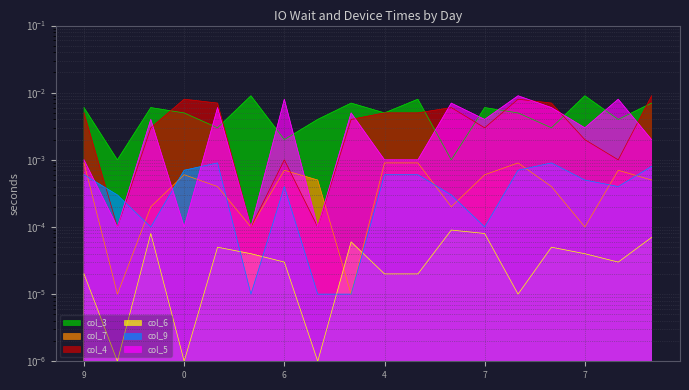

What is the label of the 3rd point from the left?

7